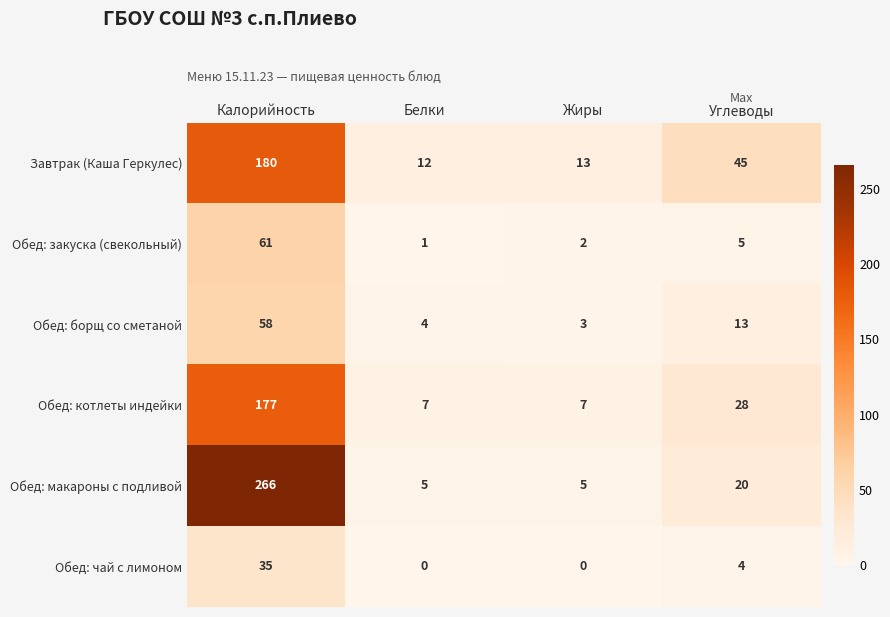

Which category has the highest value in the Обед: котлеты индейки series?

Калорийность